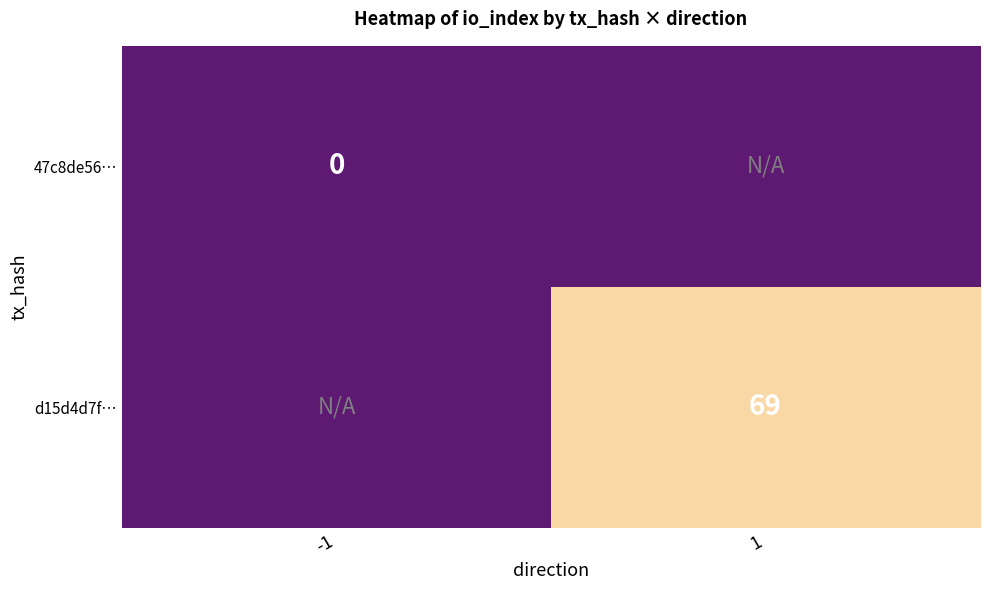

The d15d4d7f… series shows 69 at 1. True or false?

True